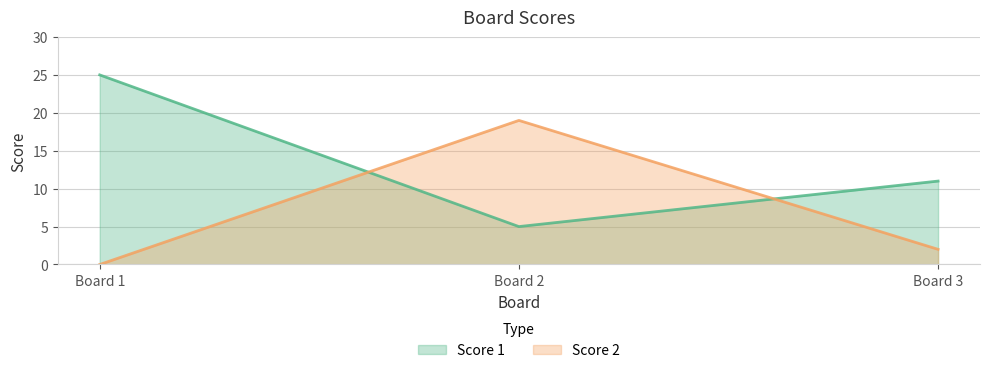

Does the chart display data point markers on the line(s)?

No